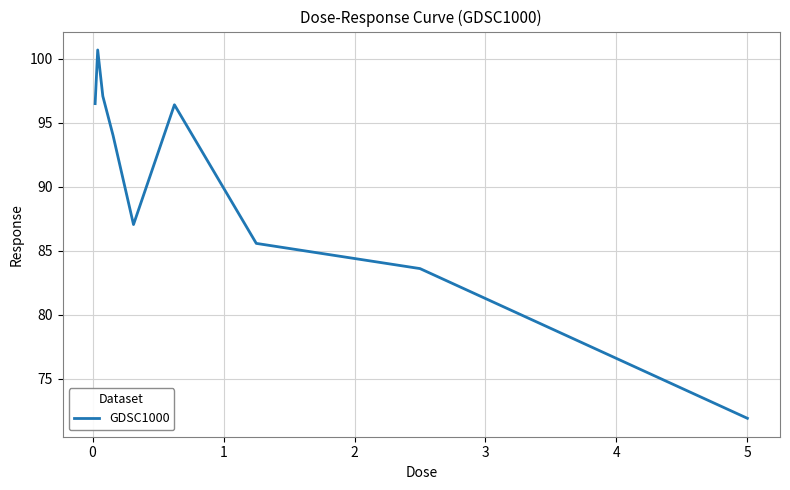

What is the greatest value displayed?

100.7